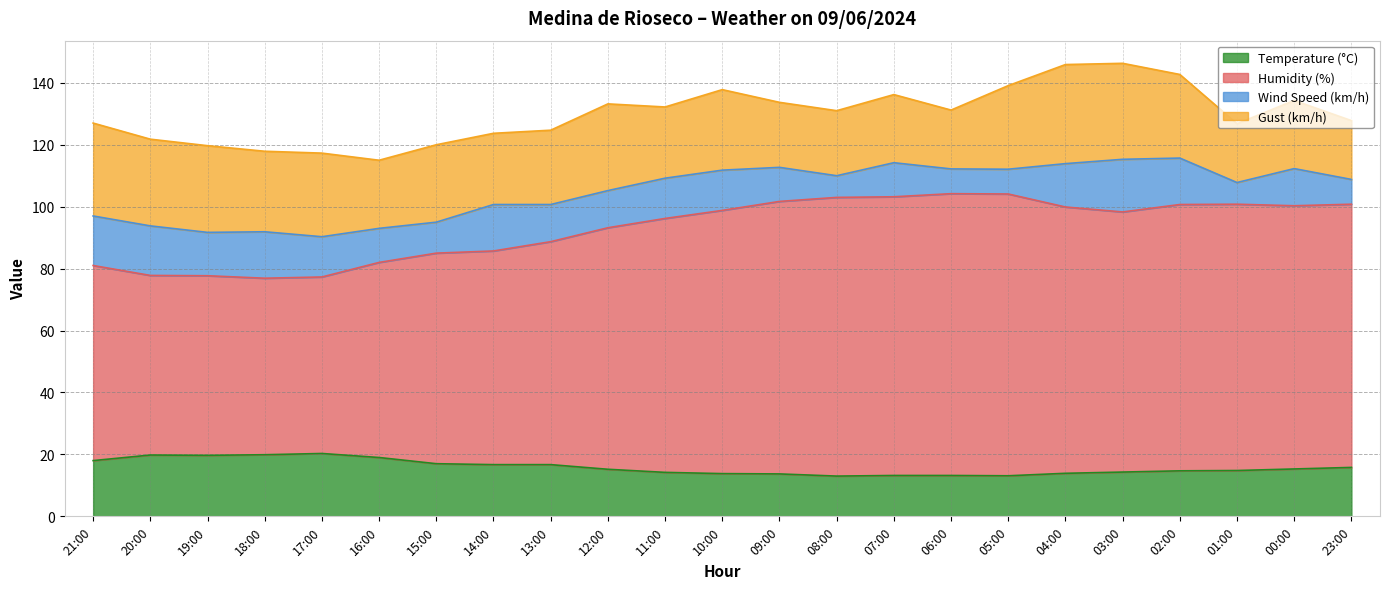

Which category has the lowest value in the Temperature (°C) series?

08:00